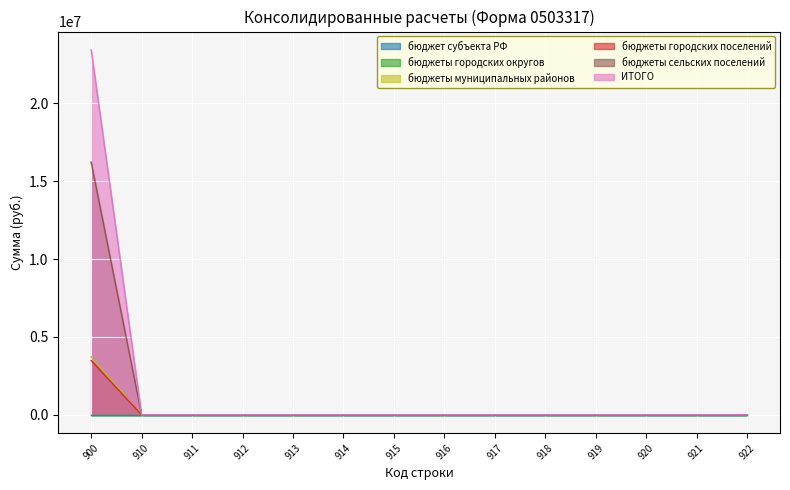

True or false: бюджеты муниципальных районов and бюджеты сельских поселений cross at least once.

False